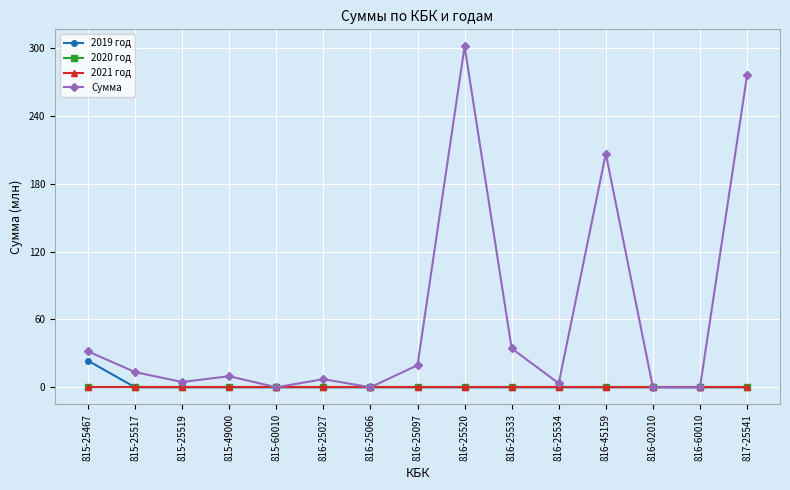

Reading left to right, what are all the values shown in this chart?

2019 год: 815-25467=23.6	815-25517=0.0	815-25519=0.0	815-49000=0.0	815-60010=0.0	816-25027=0.0	816-25066=0.0	816-25097=0.0	816-25520=0.0	816-25533=0.0	816-25534=0.0	816-45159=0.0	816-02010=0.0	816-60010=0.0	817-25541=0.0
2020 год: 815-25467=0.0	815-25517=0.0	815-25519=0.0	815-49000=0.0	815-60010=0.0	816-25027=0.0	816-25066=0.0	816-25097=0.0	816-25520=0.0	816-25533=0.0	816-25534=0.0	816-45159=0.0	816-02010=0.0	816-60010=0.0	817-25541=0.0
2021 год: 815-25467=0.0	815-25517=0.0	815-25519=0.0	815-49000=0.0	815-60010=0.0	816-25027=0.0	816-25066=0.0	816-25097=0.0	816-25520=0.0	816-25533=0.0	816-25534=0.0	816-45159=0.0	816-02010=0.0	816-60010=0.0	817-25541=0.0
Сумма: 815-25467=31.8	815-25517=13.4	815-25519=4.7	815-49000=9.8	815-60010=0.0	816-25027=7.2	816-25066=0.0	816-25097=19.5	816-25520=301.7	816-25533=34.4	816-25534=3.5	816-45159=206.7	816-02010=0.0	816-60010=0.0	817-25541=275.9